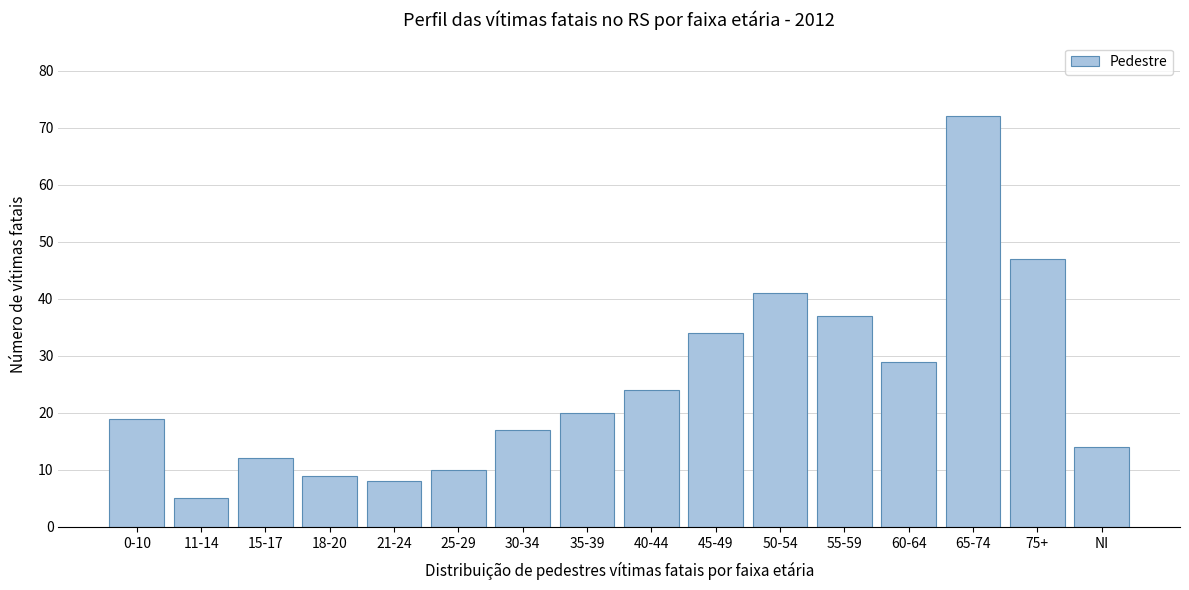

Reading left to right, what are all the values shown in this chart?

0-10=19	11-14=5	15-17=12	18-20=9	21-24=8	25-29=10	30-34=17	35-39=20	40-44=24	45-49=34	50-54=41	55-59=37	60-64=29	65-74=72	75+=47	NI=14